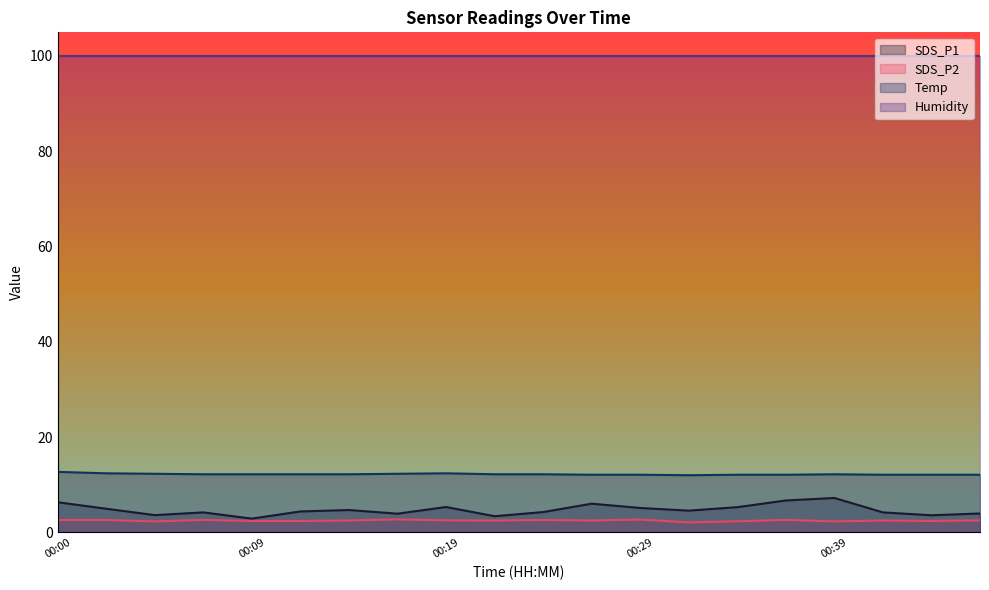

True or false: Temp and SDS_P2 intersect in this chart.

False